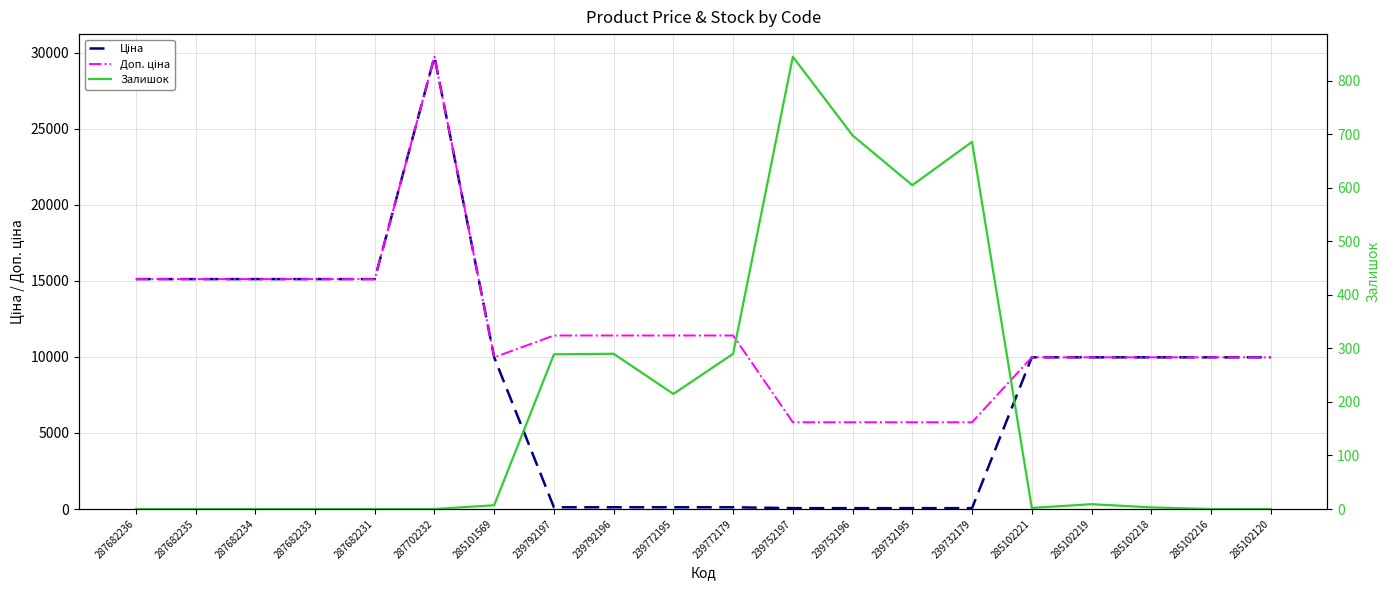

True or false: Залишок has more than 0 points higher than both neighbors.

True